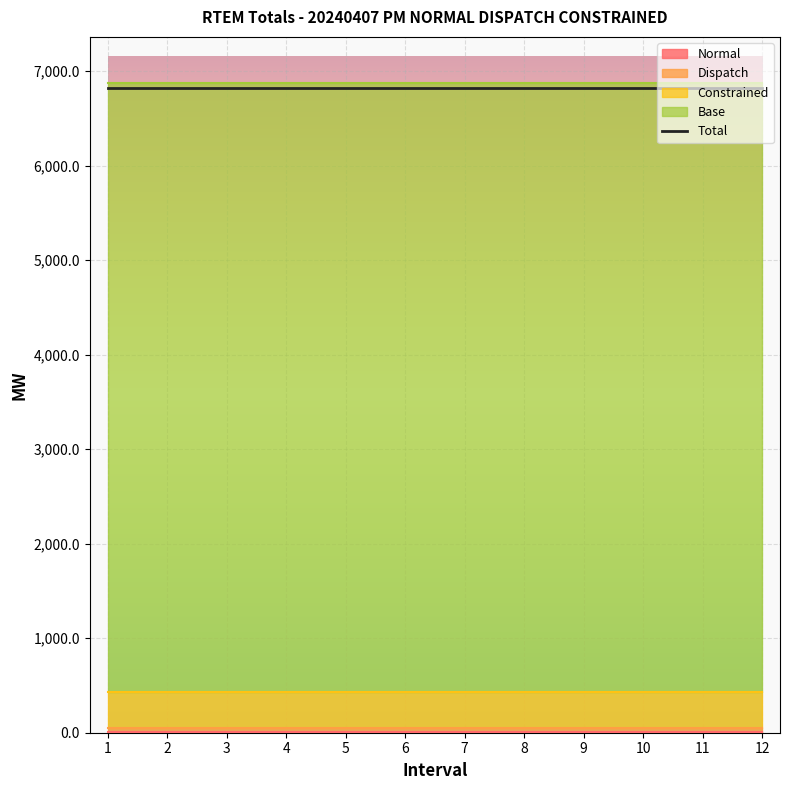

True or false: Total and Dispatch intersect in this chart.

False